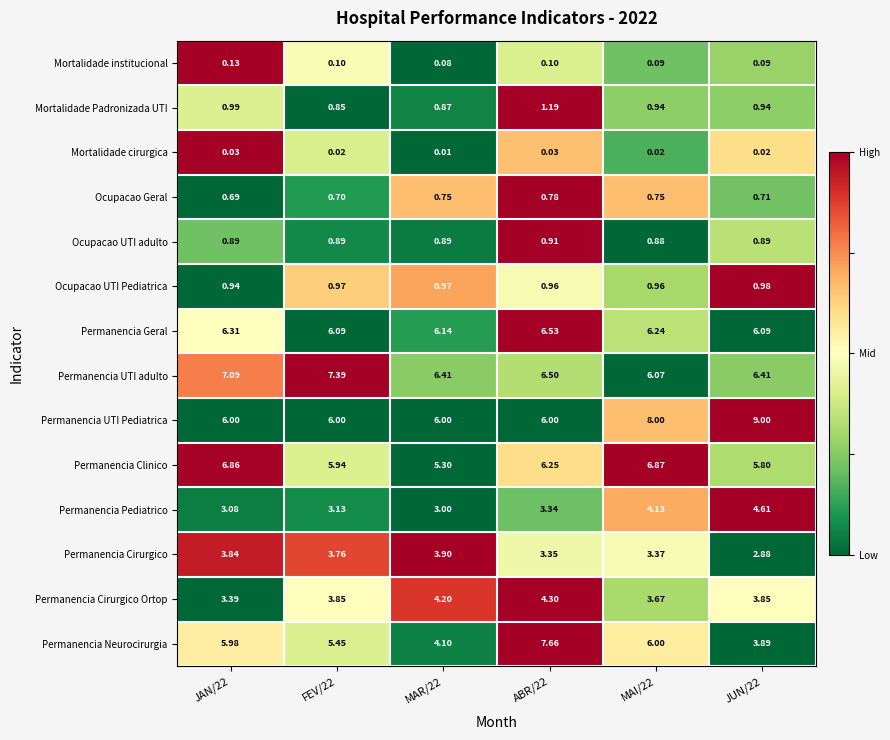

Which series has the largest total across all categories?

Permanencia UTI Pediatrica